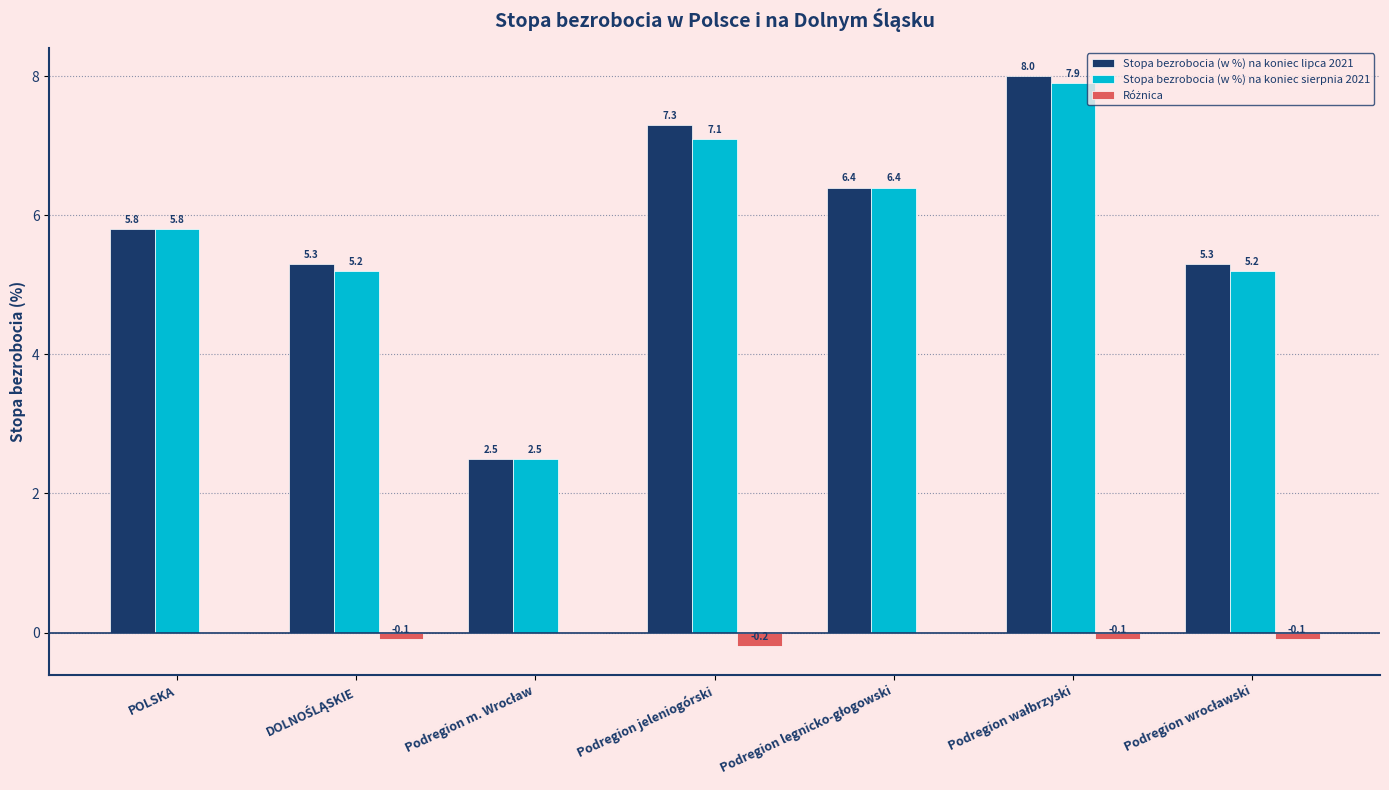

What is the greatest value displayed?

8.0